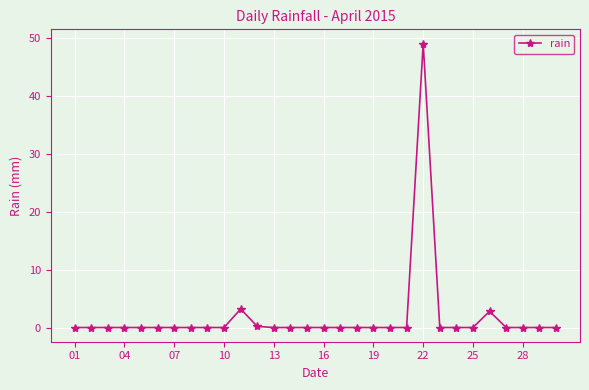

What is the average value?

1.8